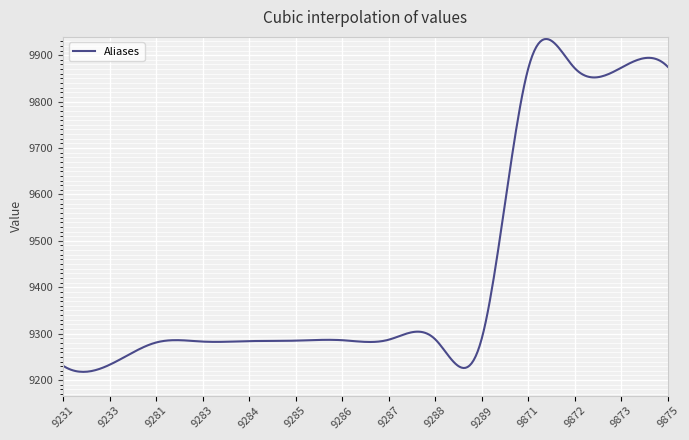

What is the greatest value displayed?

9934.9